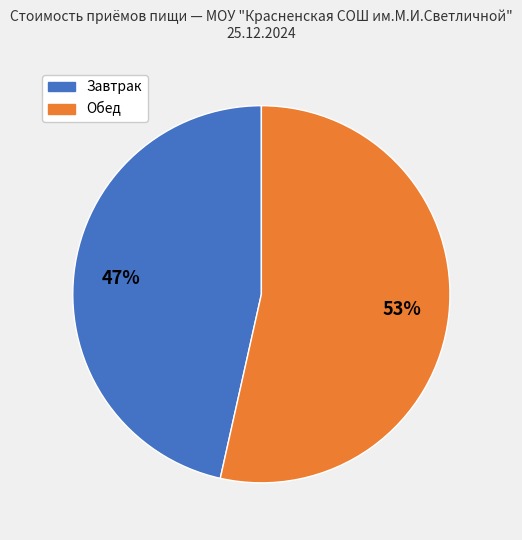

To the nearest percent, what is the average slice percentage?

50%